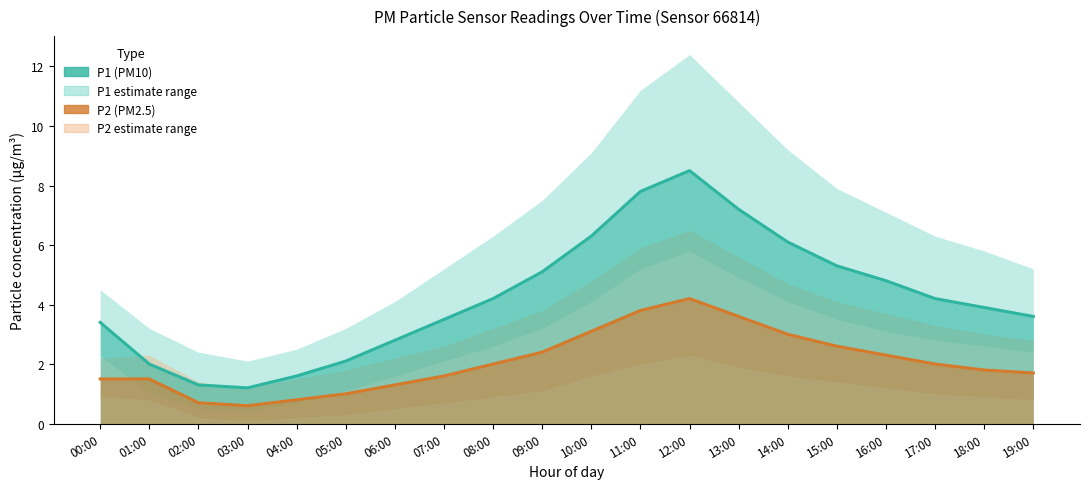

What is the minimum value for P2 (PM2.5)?

0.6